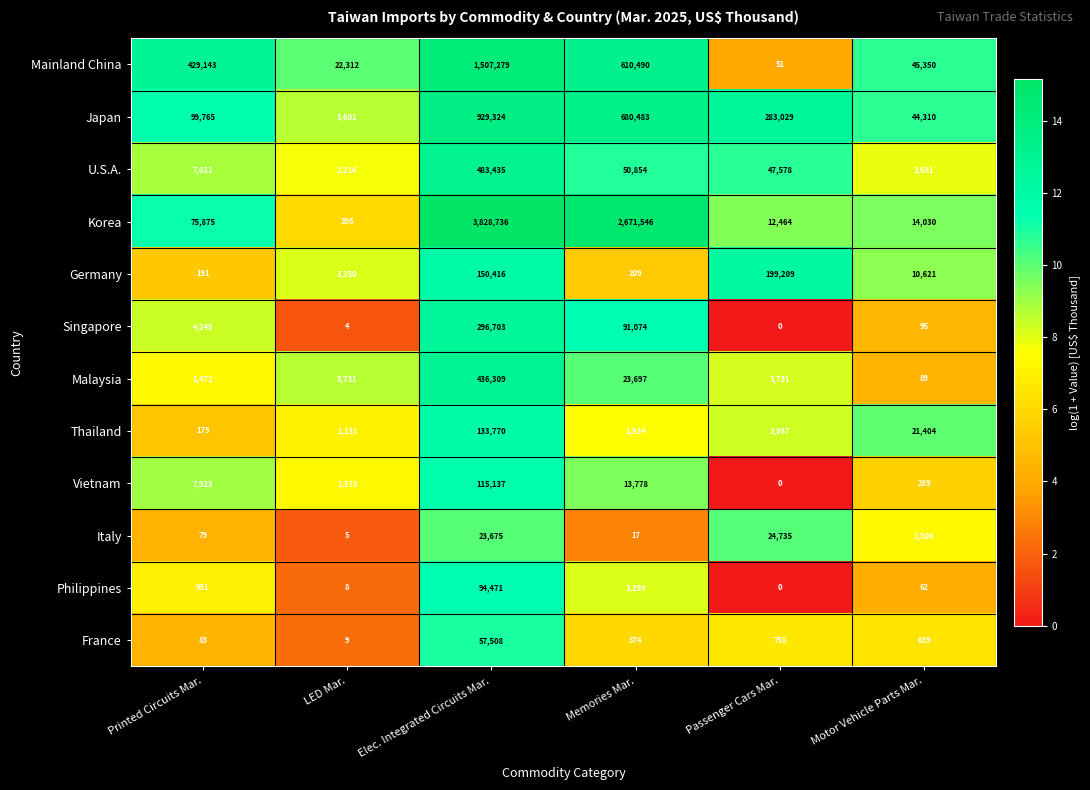

The value of Italy at Passenger Cars Mar. is 41980. True or false?

False